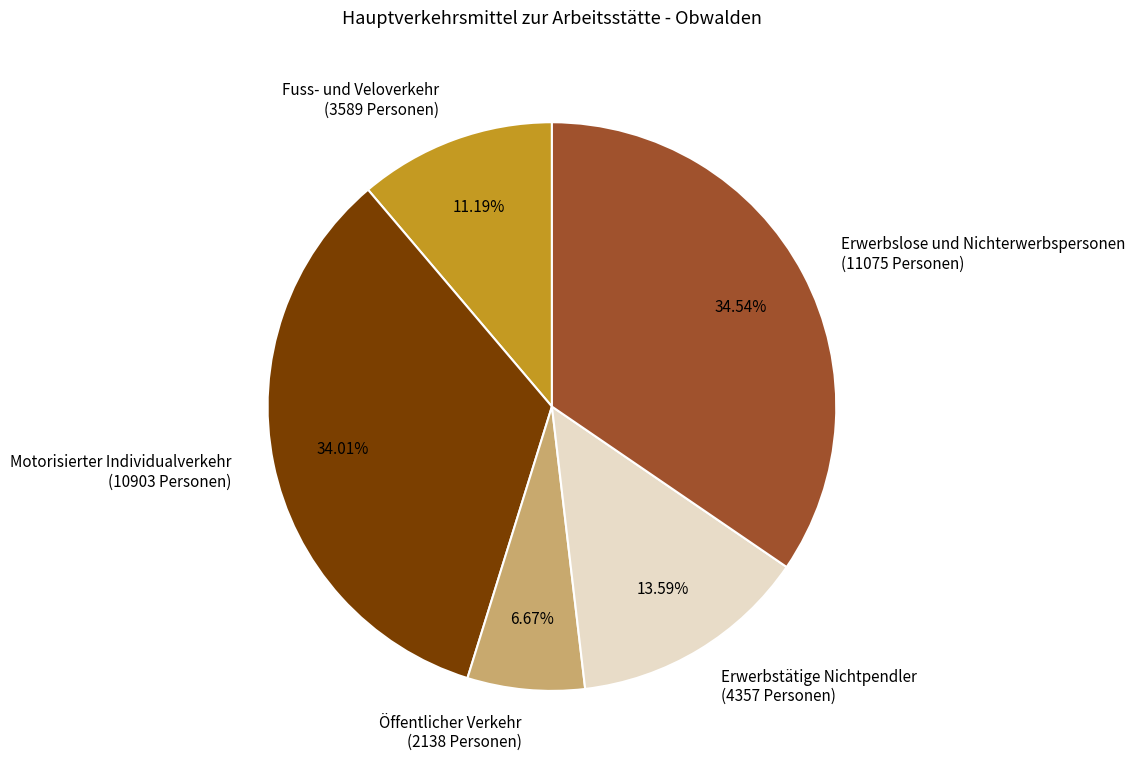

Is there a majority slice in this chart?

No